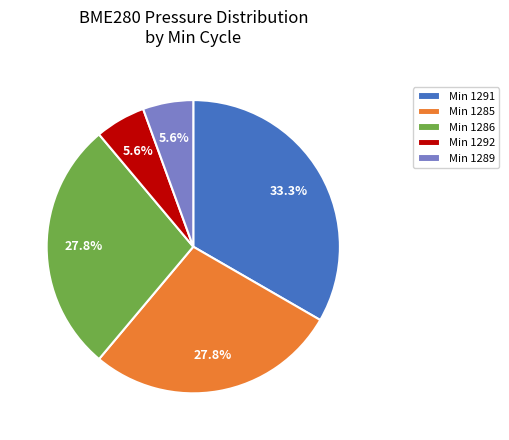

How many slices are in this pie chart?

5